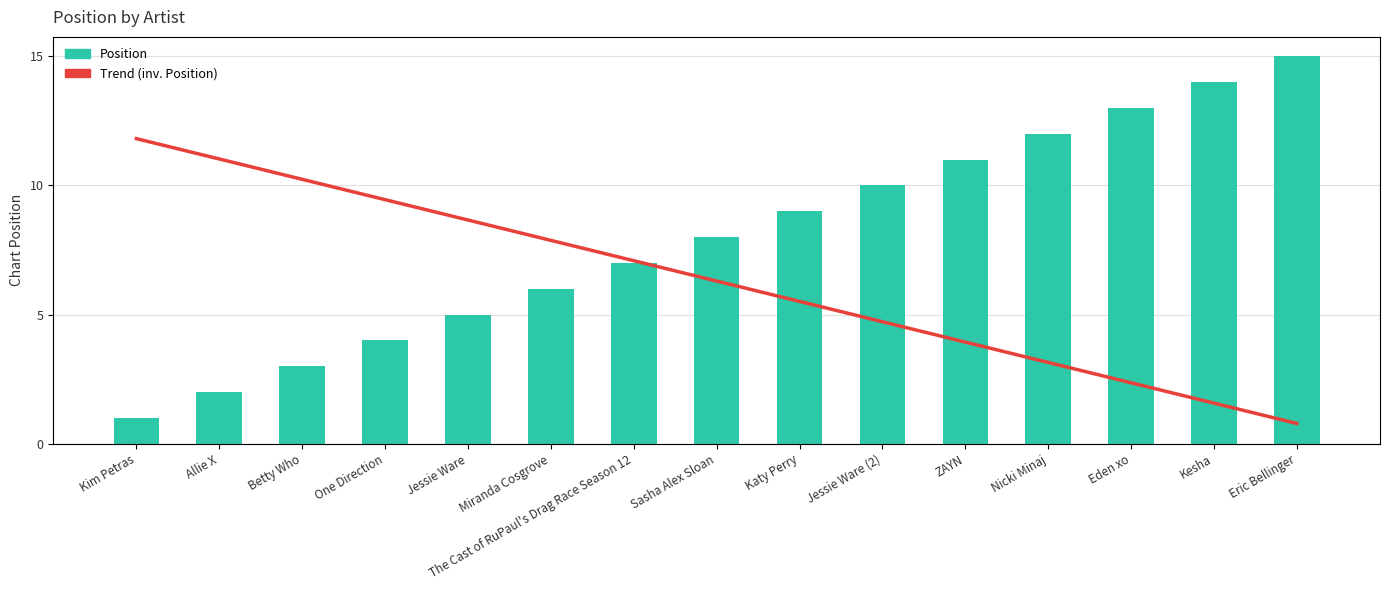

How many values in the Trend (inv. Position) series exceed 8?

7